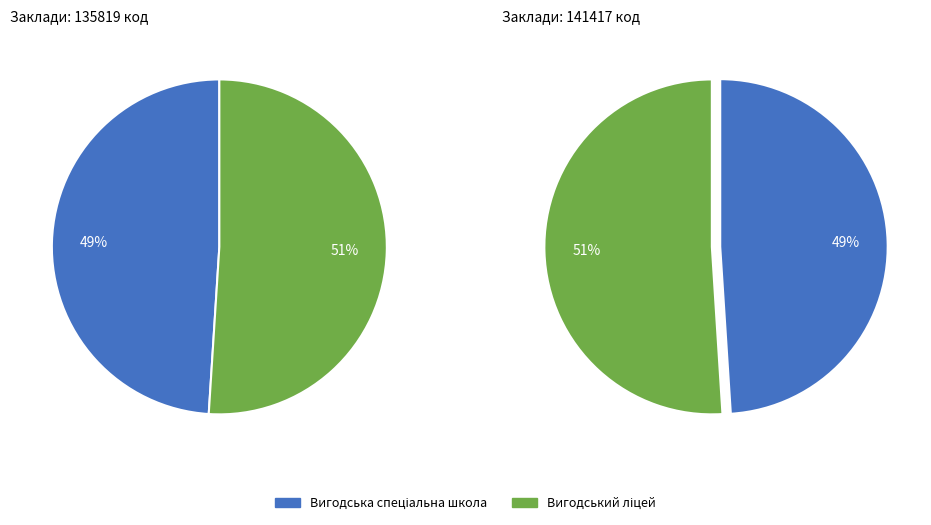

Rank the categories by value from highest to lowest.

Вигодський ліцей, Вигодська спеціальна школа